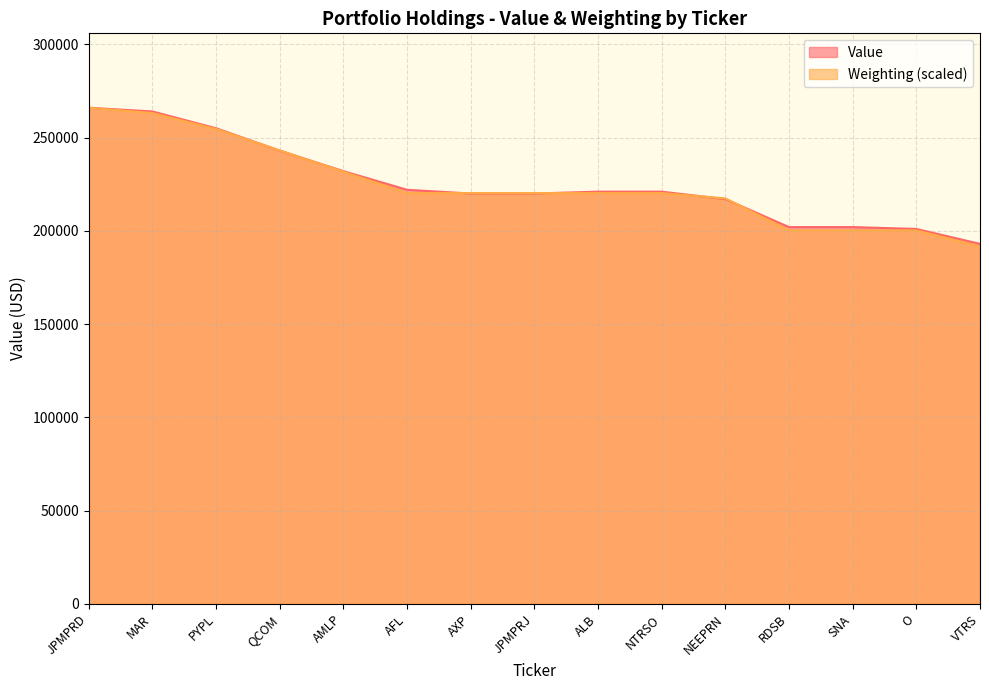

Between PYPL and NTRSO, which series saw the biggest shift?

Weighting (scaled)